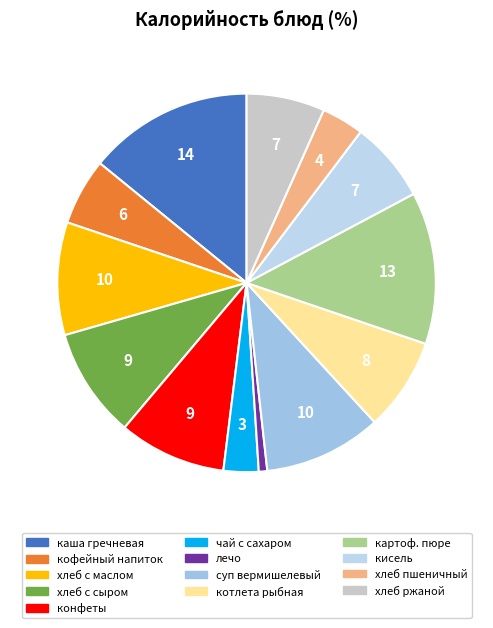

Count the number of slices in the pie.

13